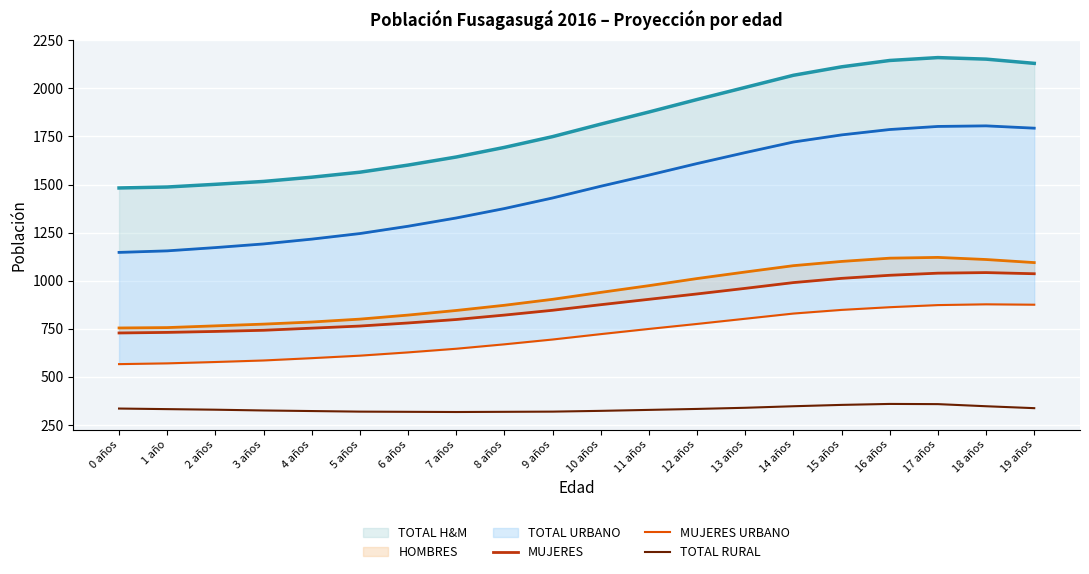

Is the value of TOTAL H&M at 7 años greater than the value of TOTAL URBANO at 13 años?

No